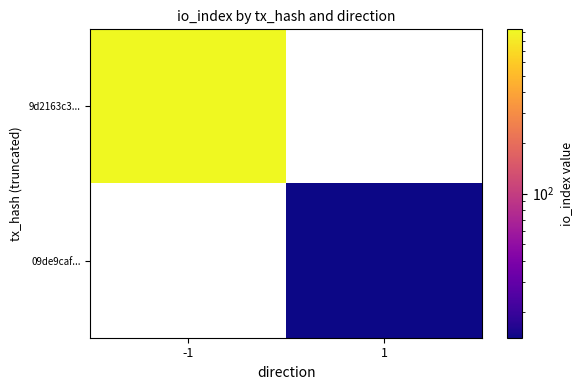

Count the number of data series in this chart.

2